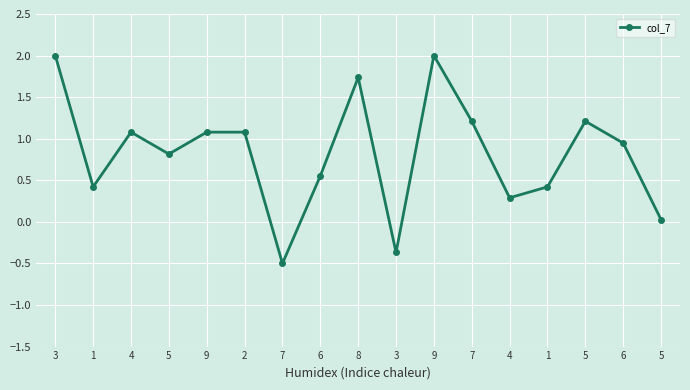

How many lines are shown in the chart?

1